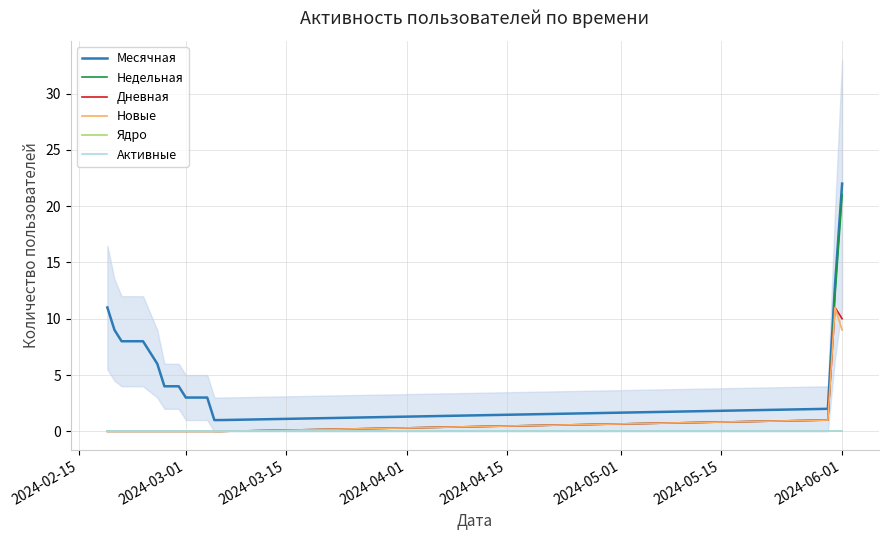

What are all the series names shown in the legend?

Месячная, Недельная, Дневная, Новые, Ядро, Активные